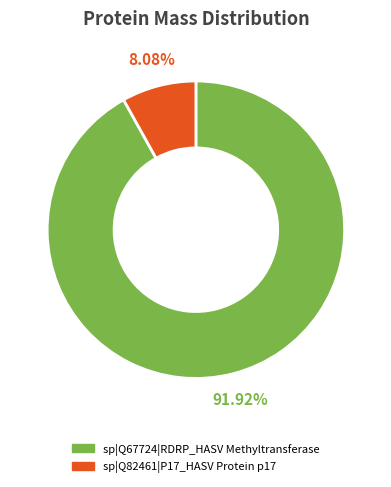

To the nearest percent, what portion does sp|Q82461|P17_HASV Protein p17 represent?

8%